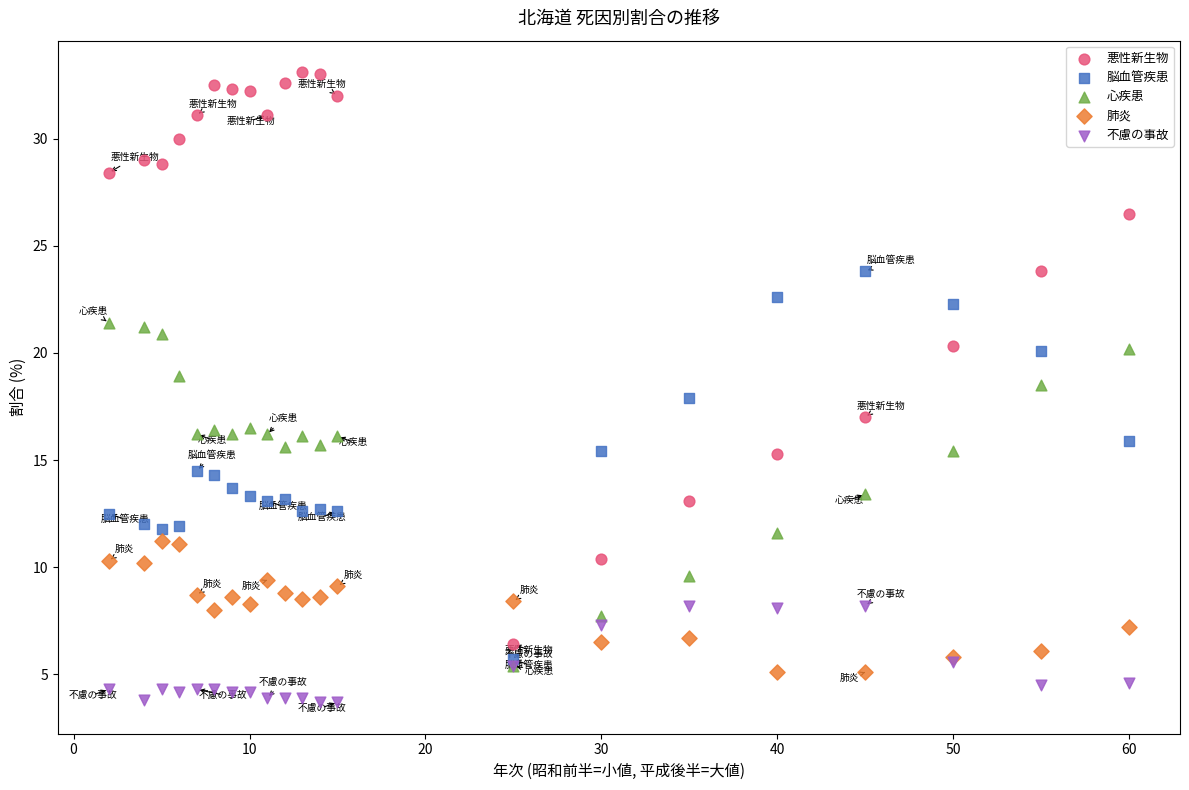

What are all the series names shown in the legend?

悪性新生物, 脳血管疾患, 心疾患, 肺炎, 不慮の事故